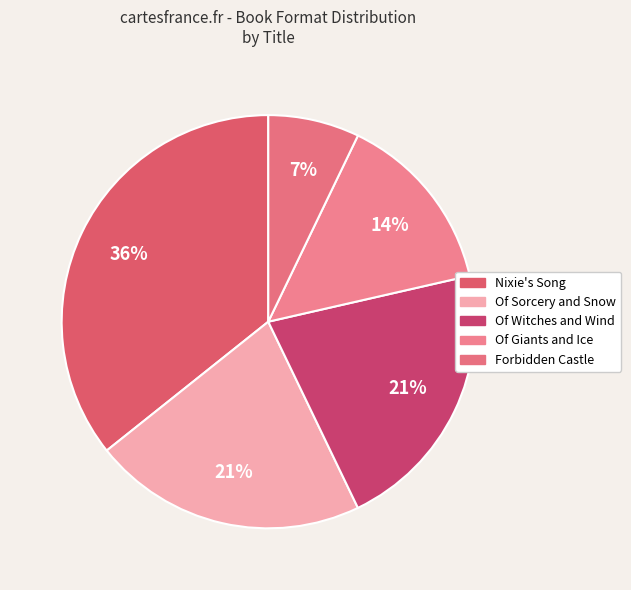

To the nearest percent, what is the difference between the Forbidden Castle and Nixie's Song slice percentages?

29%